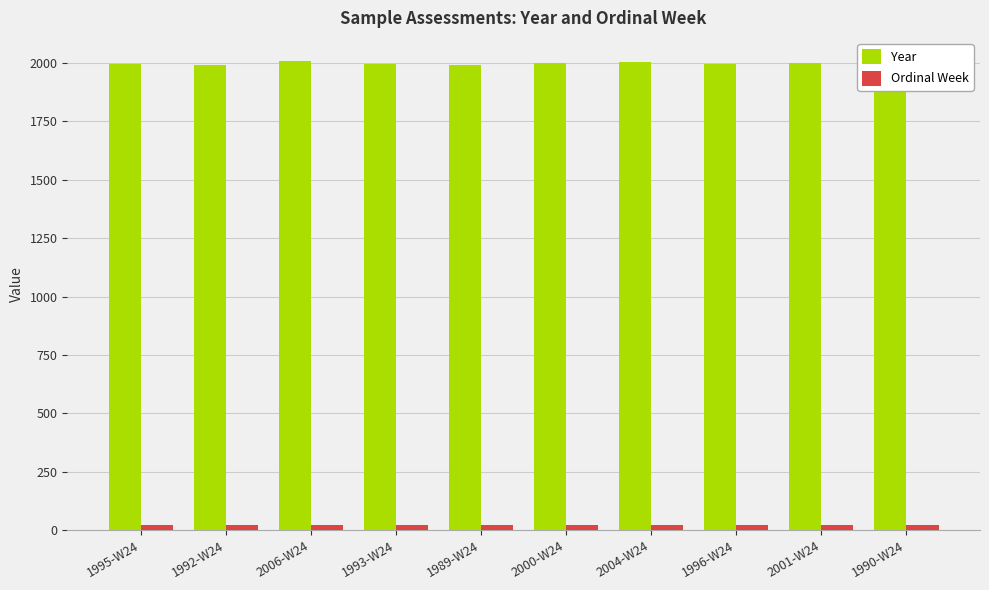

Rank the series by their average value, from highest to lowest.

Year, Ordinal Week